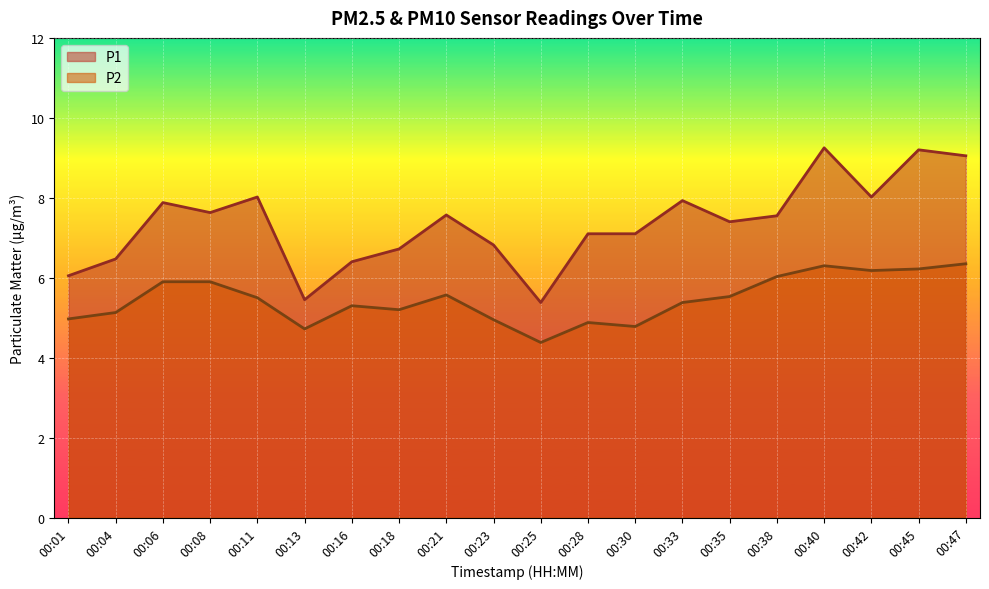

Which series changed the most between 00:06 and 00:11?

P2